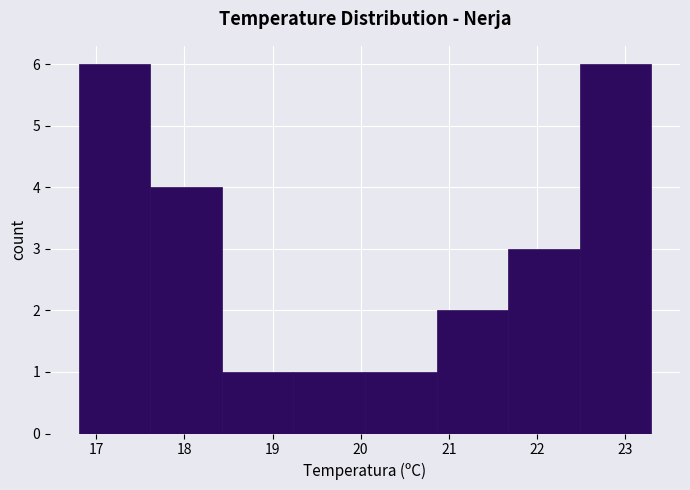

How tall is the bar that spans 20.1 to 20.9 on the x-axis? Neither the bar edges nor the heights are printed on the chart, so give them approximately, as read against the axes.

1